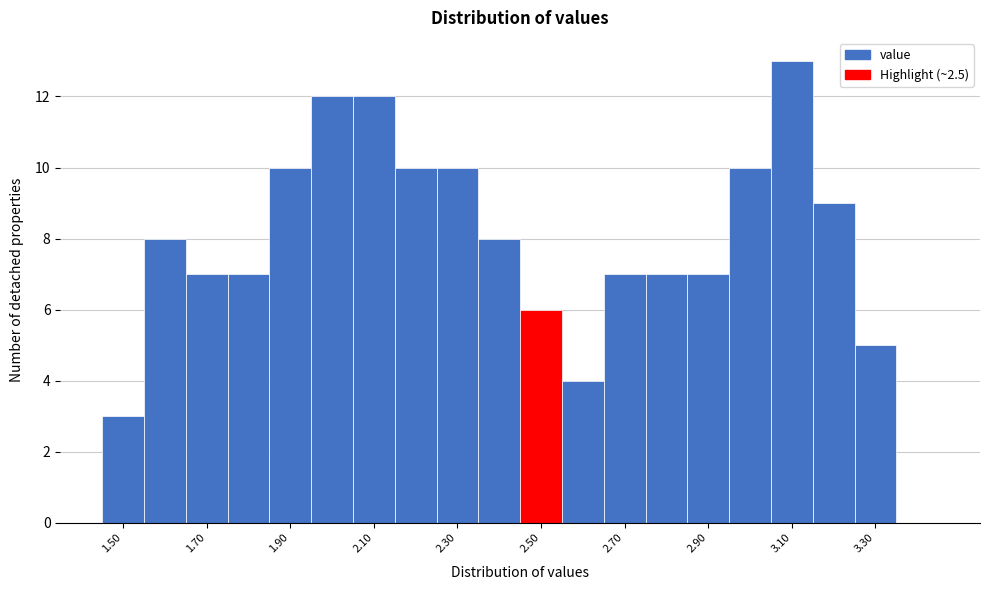

How tall is the bar that spans 2.85 to 2.95 on the x-axis? Neither the bar edges nor the heights are printed on the chart, so give them approximately, as read against the axes.

7